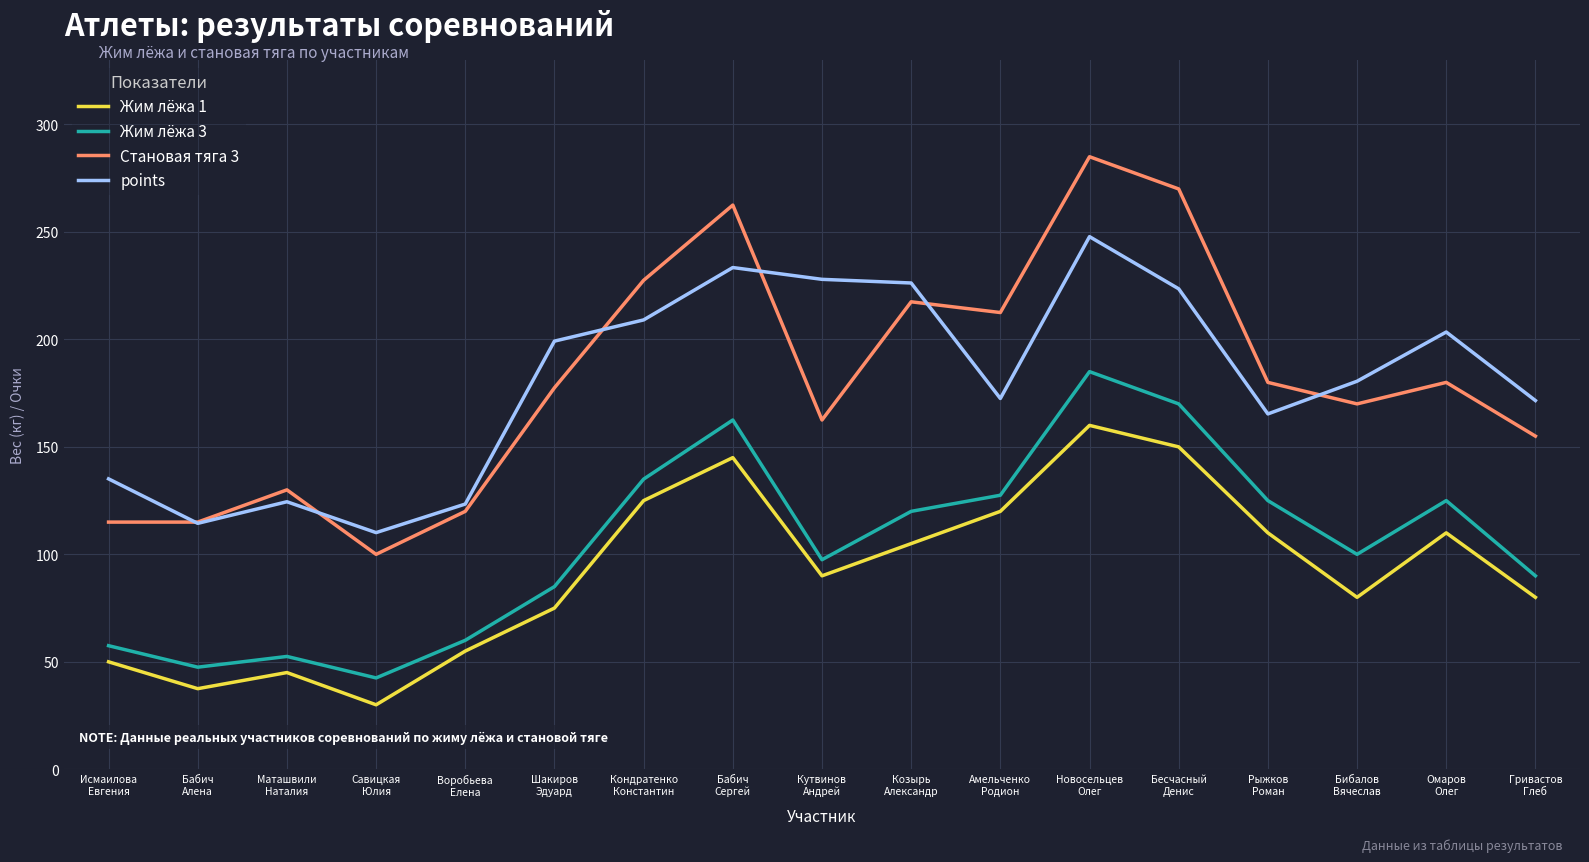

Which series has the largest range (max minus min)?

Становая тяга 3